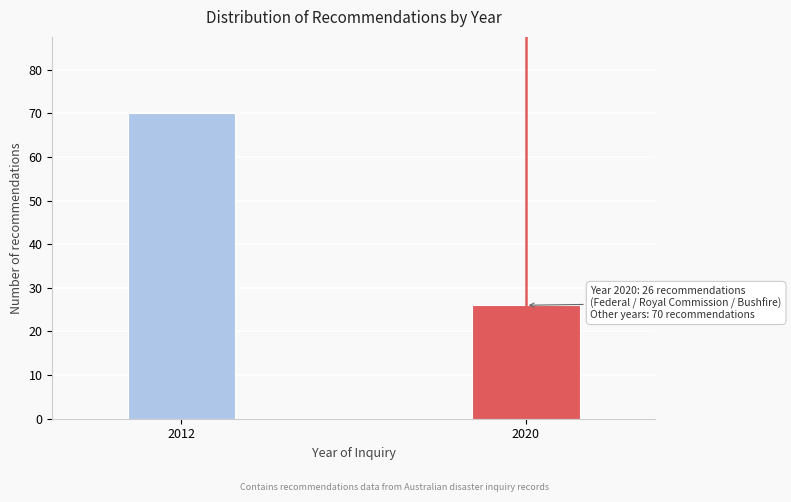

Reading left to right, extract all data points from this chart.

2012=70	2020=26